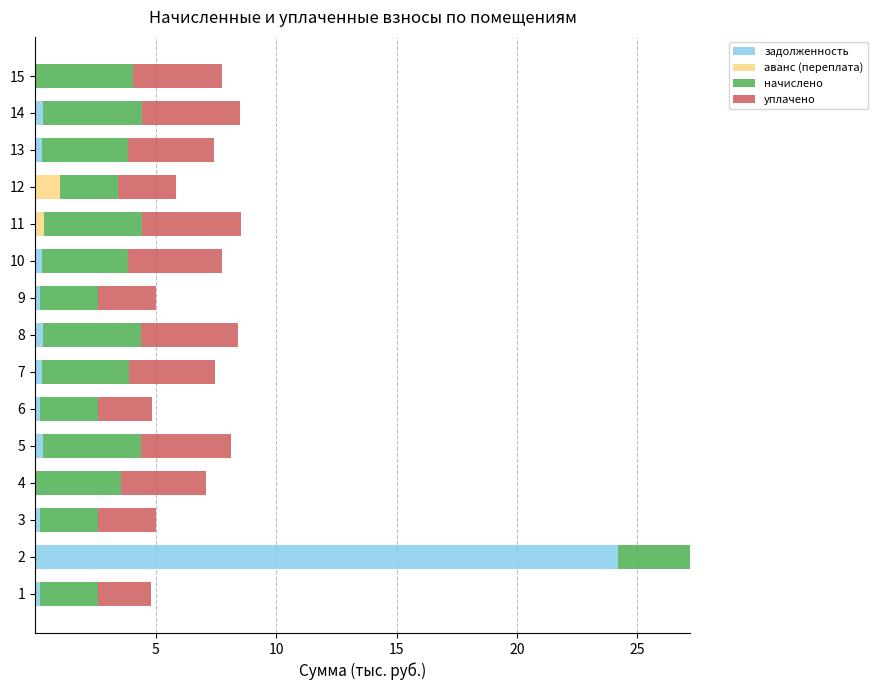

What is the maximum value for задолженность?

24.2